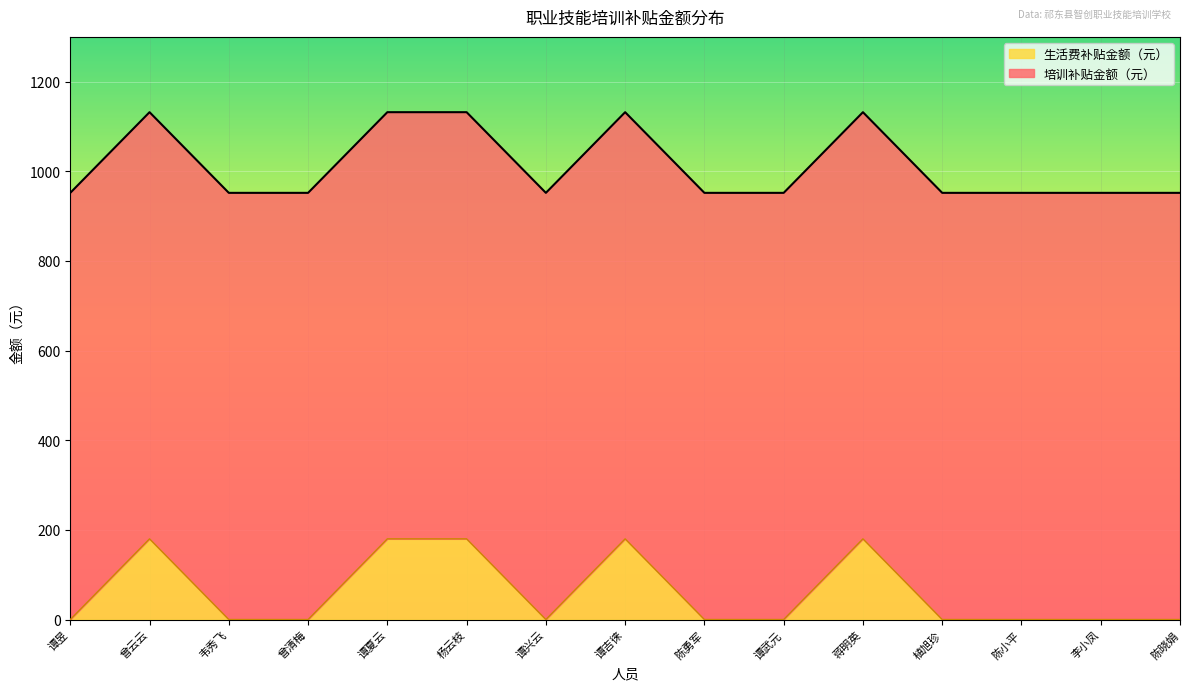

Reading left to right, list all the values displayed in this chart.

952	1132	952	952	1132	1132	952	1132	952	952	1132	952	952	952	952